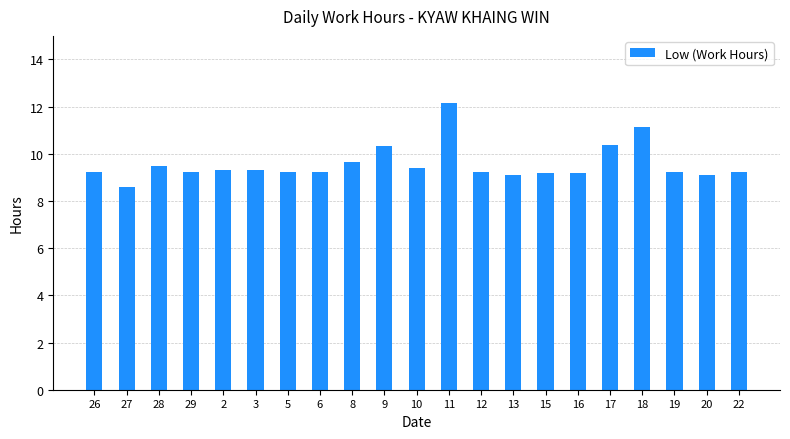

What is the value of the 20th bar from the left?

9.1